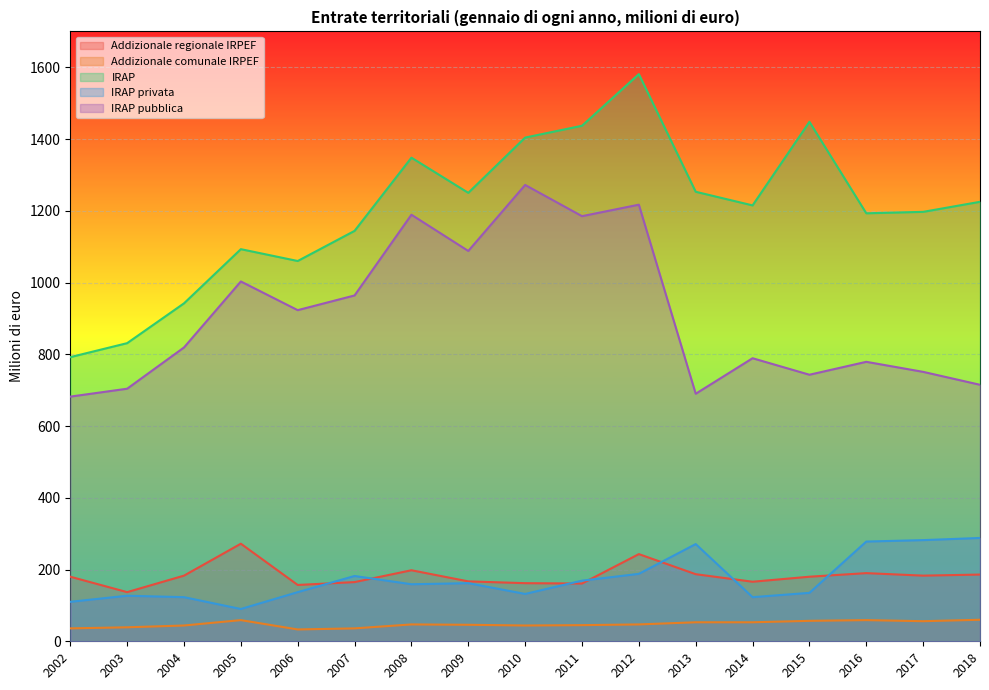

Which series has the widest spread of values?

IRAP